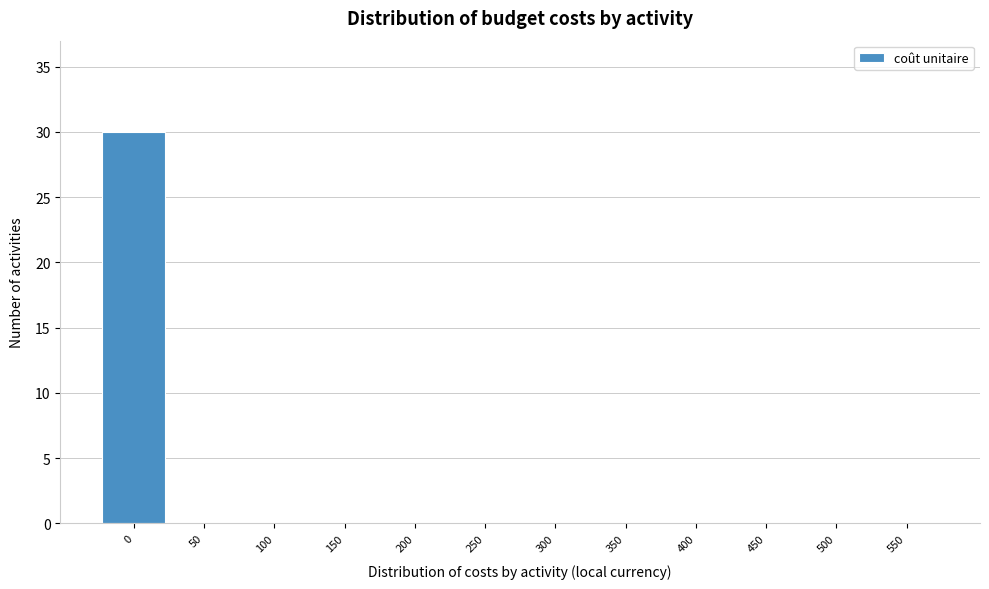

Reading right to left, list all the values displayed in this chart.

550=0	500=0	450=0	400=0	350=0	300=0	250=0	200=0	150=0	100=0	50=0	0=30